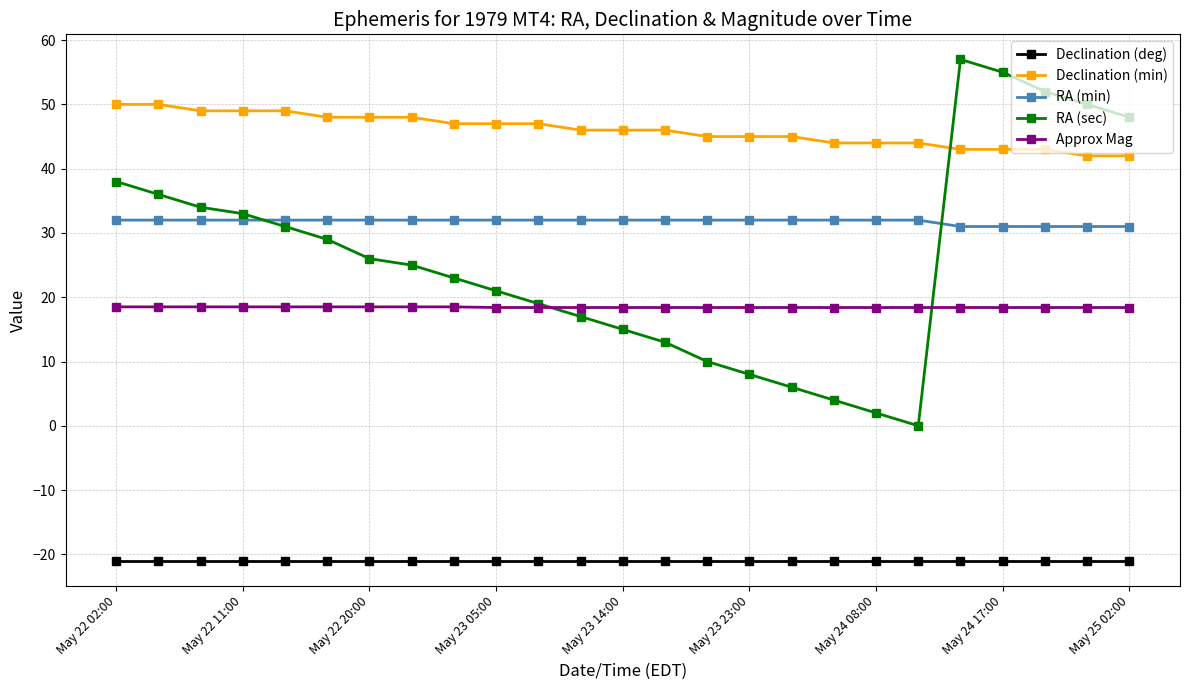

True or false: Declination (deg) and Approx Mag intersect in this chart.

False